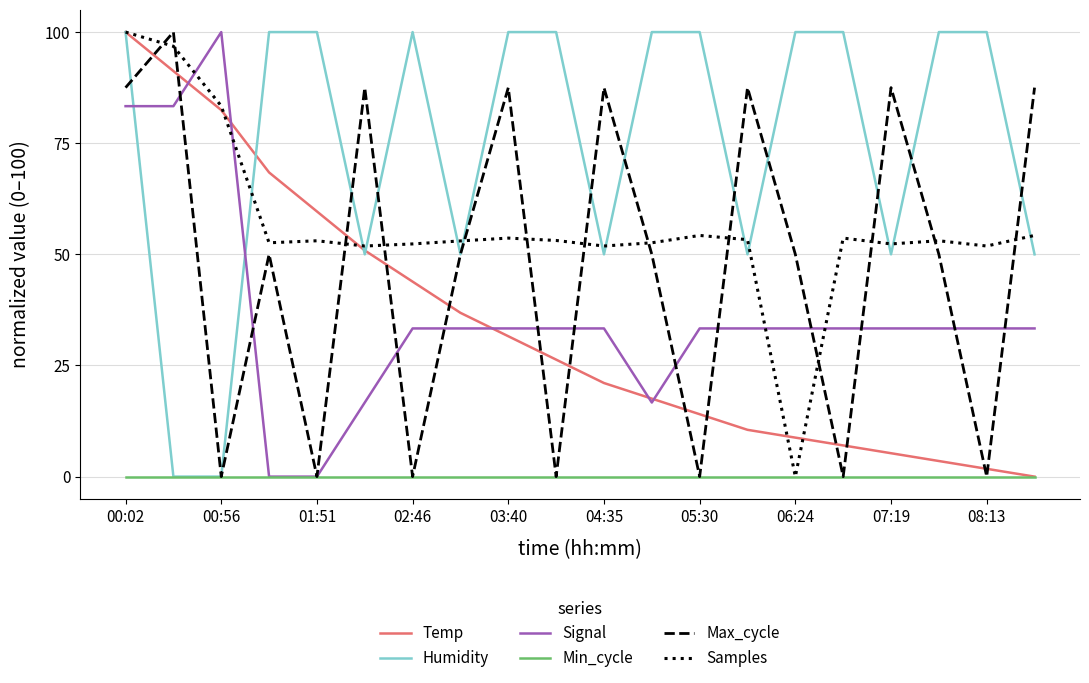

What is the highest value of the Temp series?

100.0